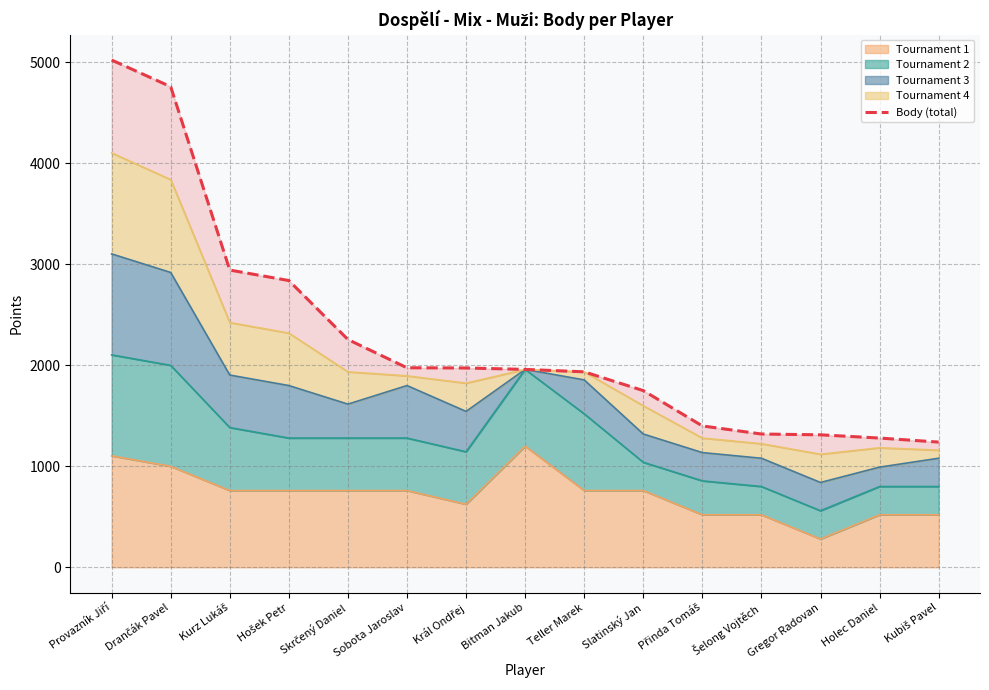

Reading left to right, list all the values displayed in this chart.

Provazník Jiří=5024	Drančák Pavel=4760	Kurz Lukáš=2944	Hošek Petr=2840	Skrčený Daniel=2256	Sobota Jaroslav=1976	Král Ondřej=1974	Bitman Jakub=1960	Teller Marek=1936	Slatinský Jan=1750	Přinda Tomáš=1400	Šelong Vojtěch=1320	Gregor Radovan=1312	Holec Daniel=1280	Kubiš Pavel=1240